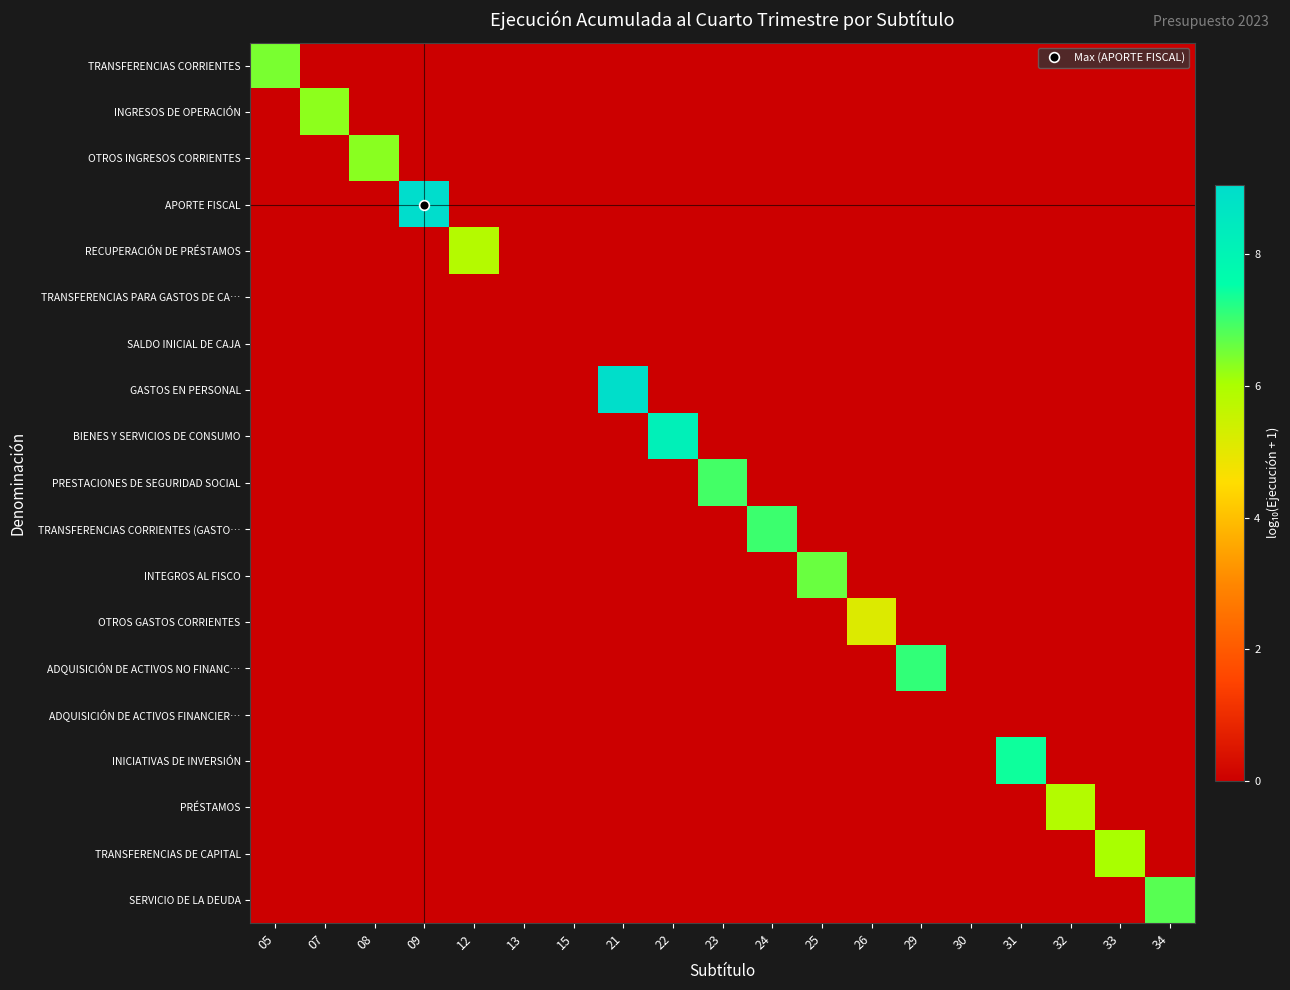

At how many categories does at least one series exceed 6?

13